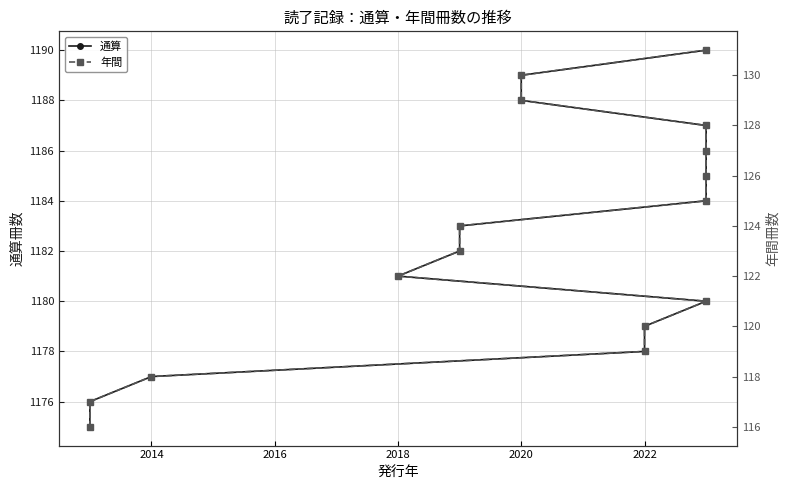

True or false: 通算 and 年間 cross at least once.

False